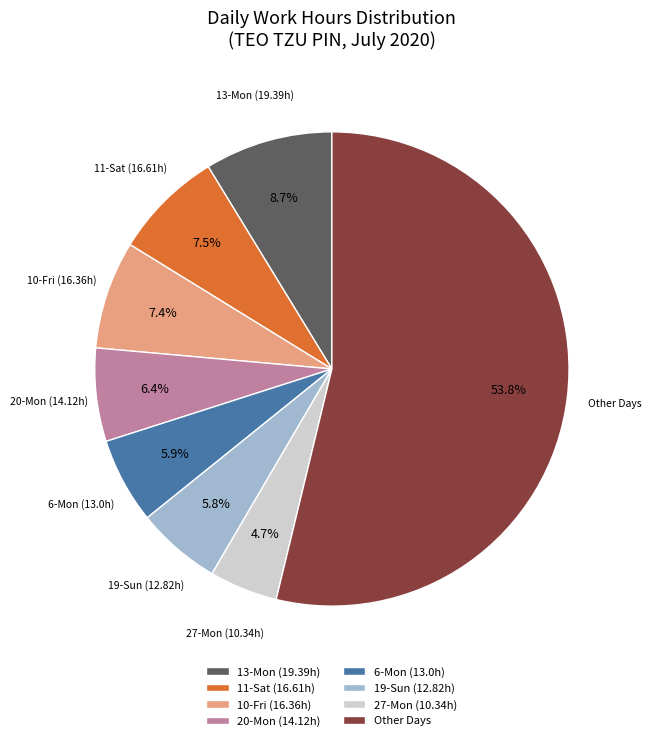

Does any single category account for the majority?

Yes